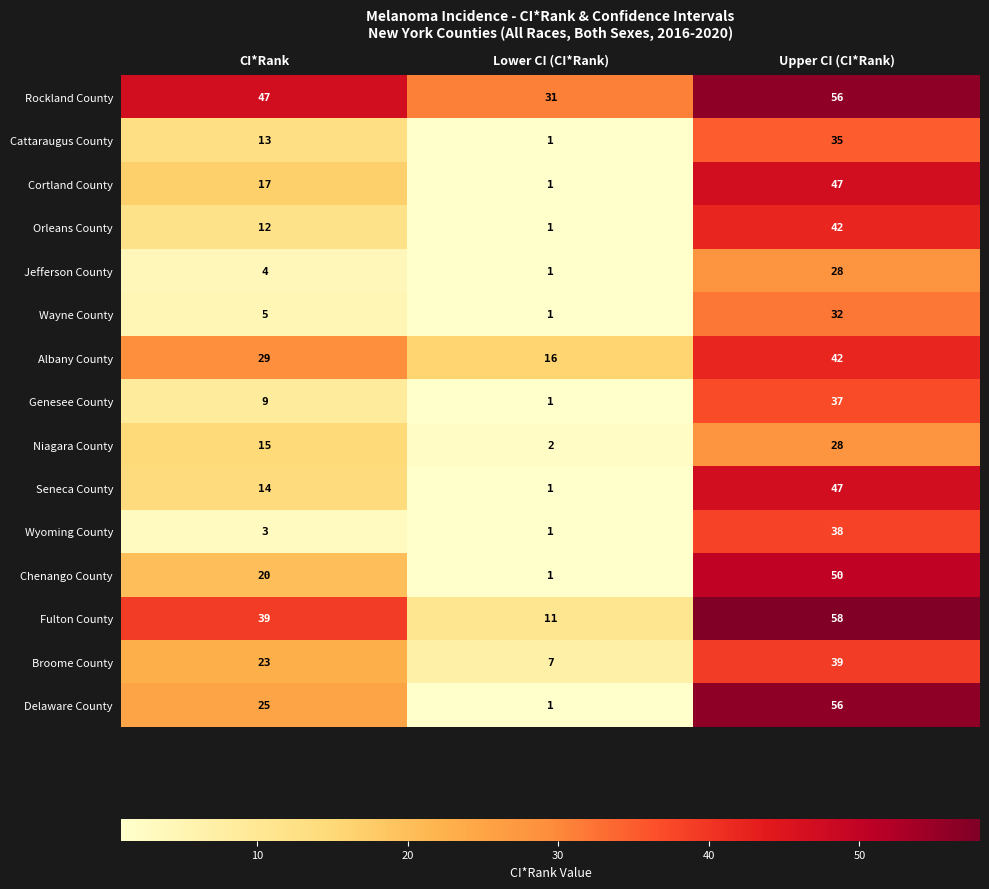

What is the spread (max minus min) of values at Lower CI (CI*Rank)?

30